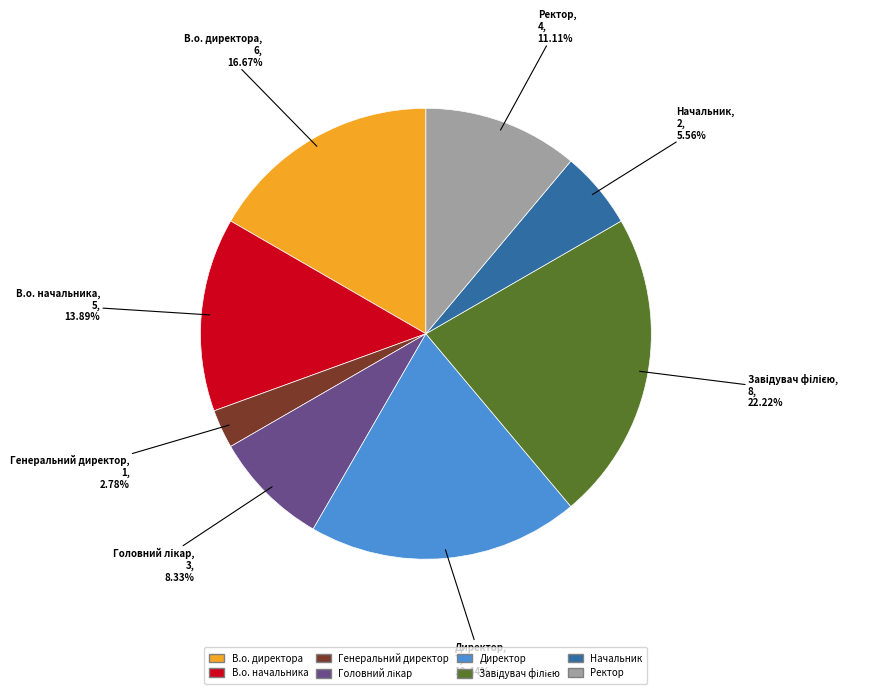

Which category has the smallest portion of the pie?

Генеральний директор